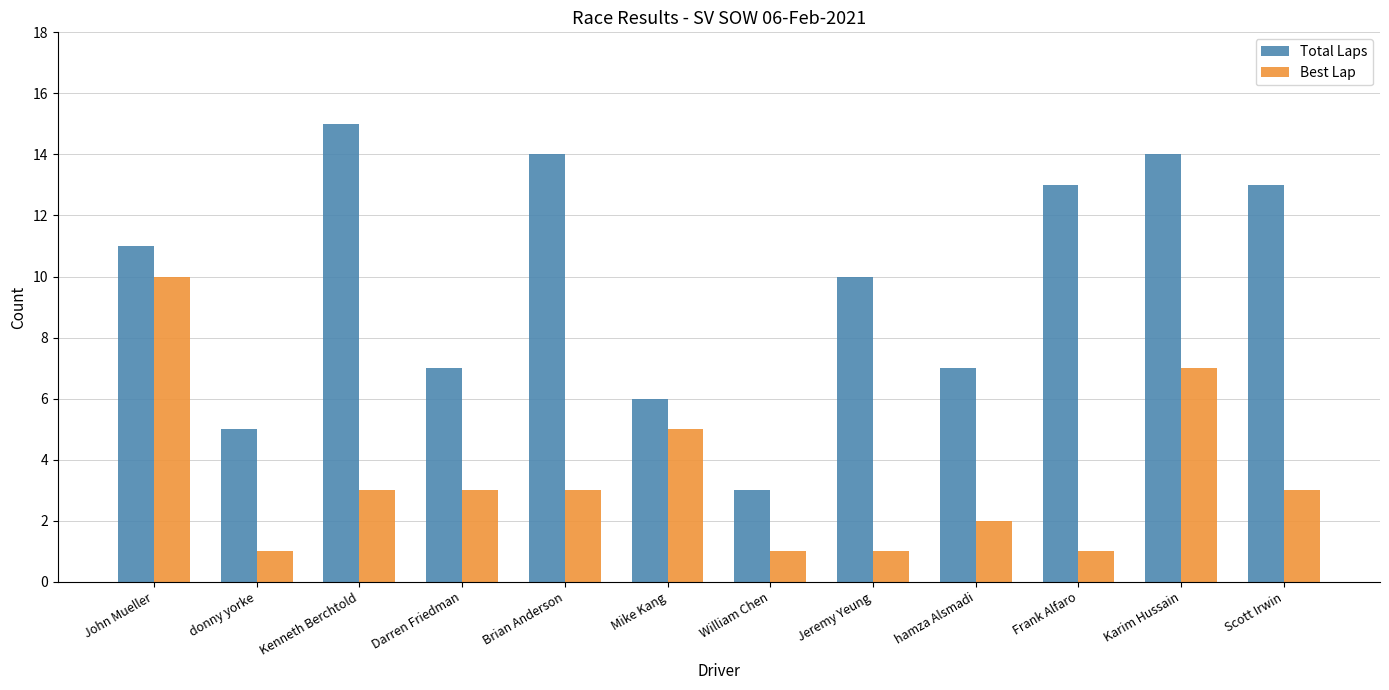

What is the label of the 7th bar from the right?

Mike Kang